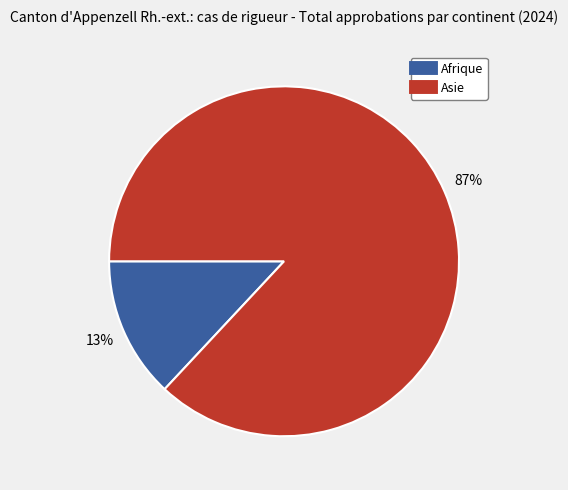

What is the largest slice in the pie chart?

Asie